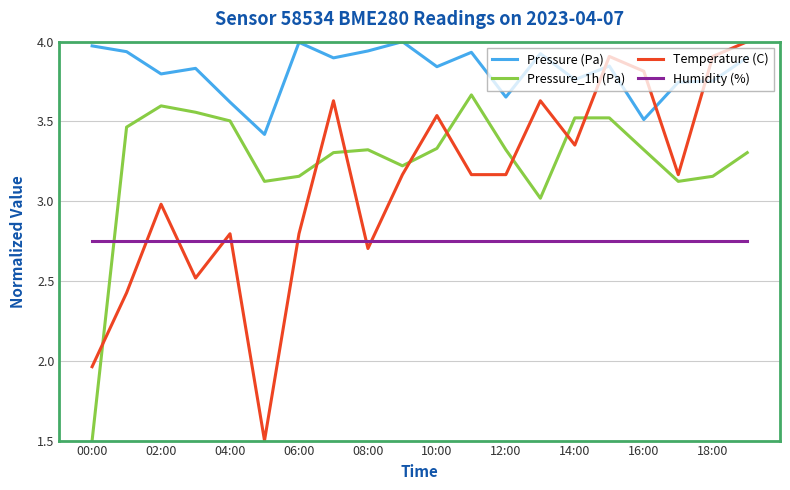

True or false: Pressure_1h (Pa) has more than 0 points higher than both neighbors.

True